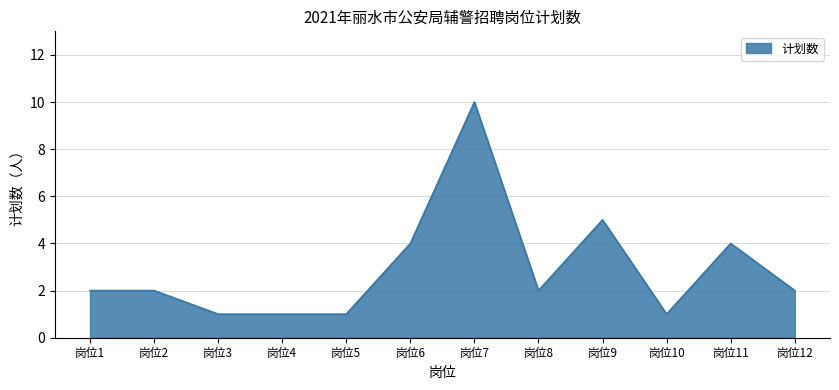

What is the difference between the maximum and minimum values?

9